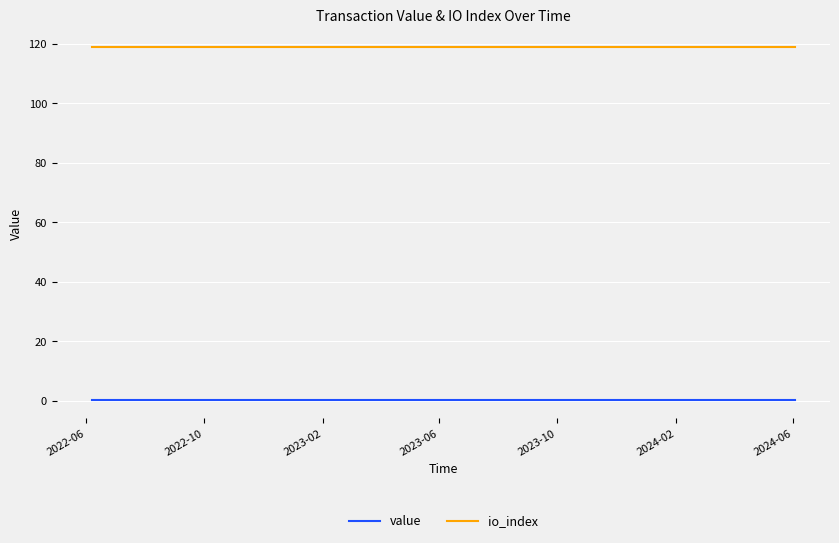

Which series has the largest total across all categories?

io_index